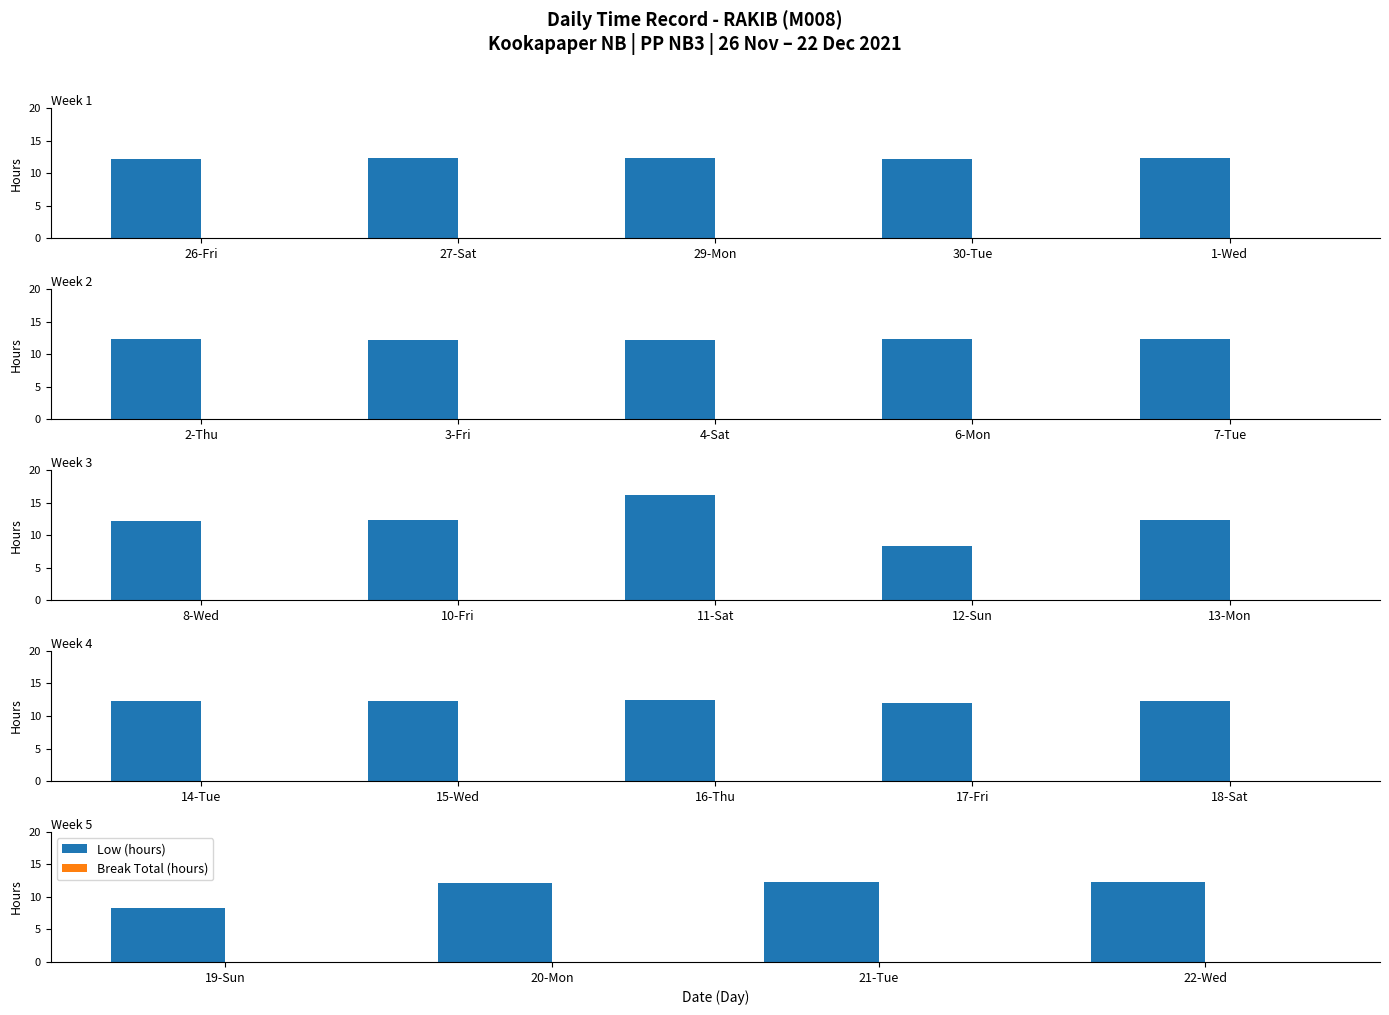

The Break Total (hours) series shows 0.0 at 20-Mon. True or false?

True